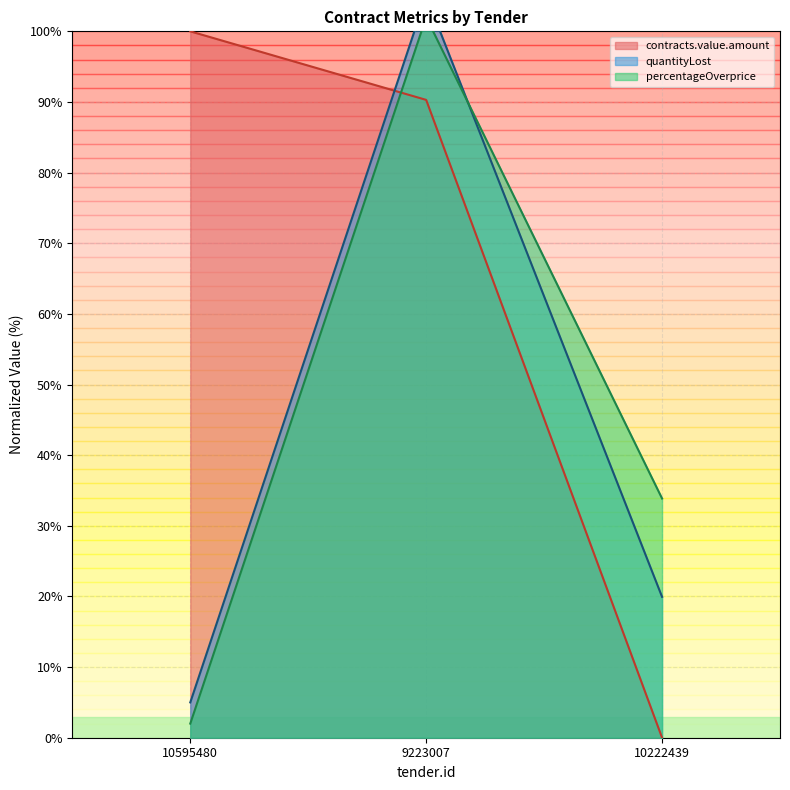

What position from the right is 10595480?

3